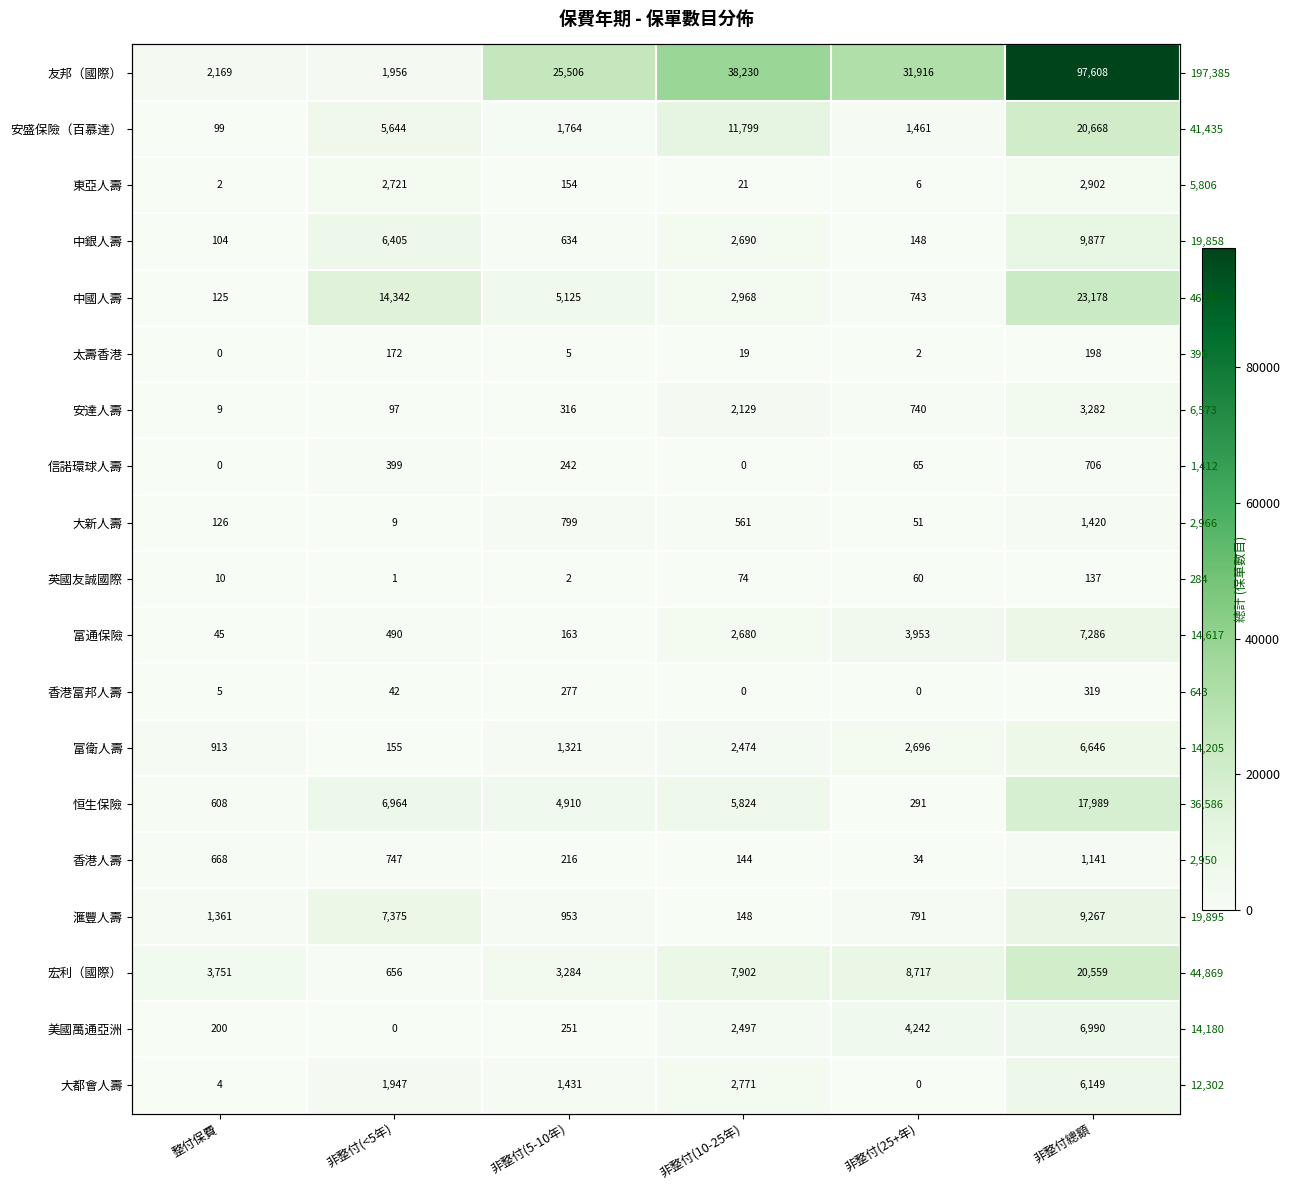

How many data points in 英國友誠國際 are above 60?

2